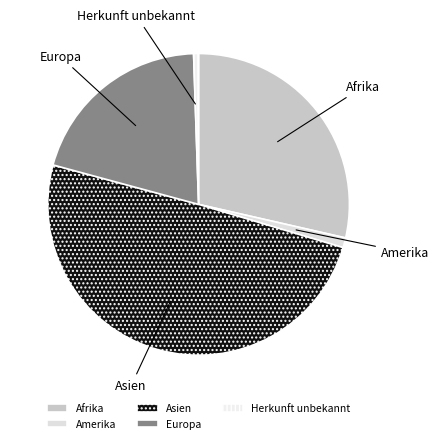

Between Amerika and Asien, which is larger?

Asien